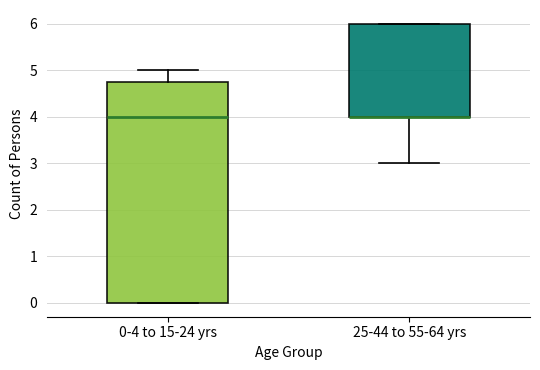

Reading left to right, transcribe this box plot: for each box, give where its median line is, the range the box spans, and where its two whiskers end, as read against the y-axis. The values are not printed on the chart, so give them approximately, as read against the axis.

0-4 to 15-24 yrs: median 4.0, box 0.0 to 4.8, whiskers 0.0 to 5.0
25-44 to 55-64 yrs: median 4.0 (drawn on the box's lower edge), box 4.0 to 6.0, whiskers 3.0 to 6.0